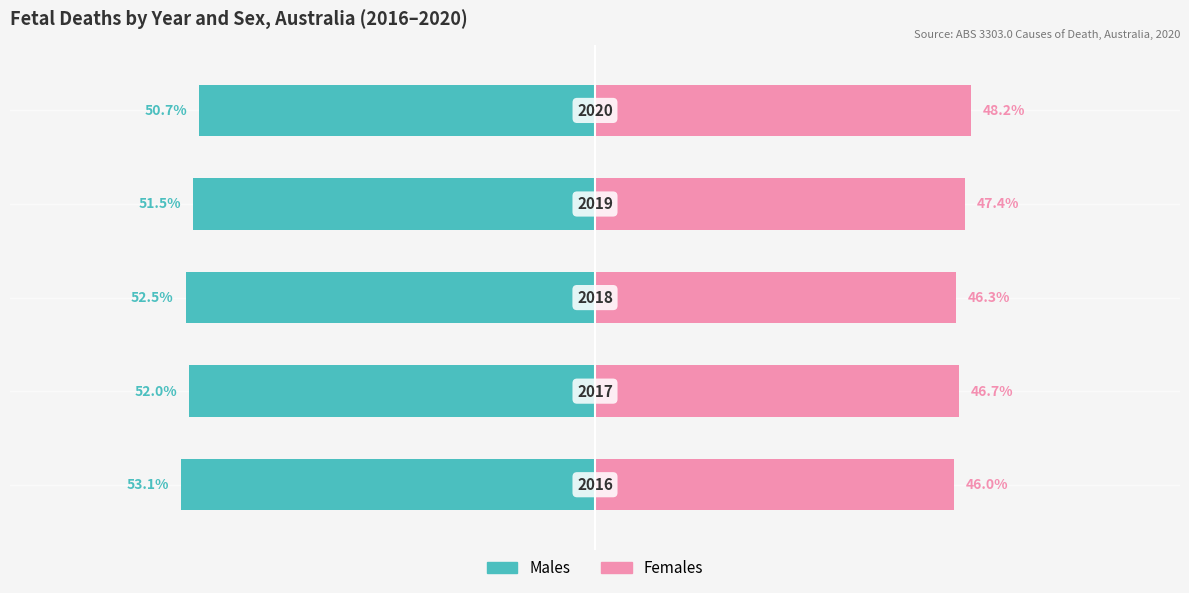

What is the minimum value for Males?

-53.1